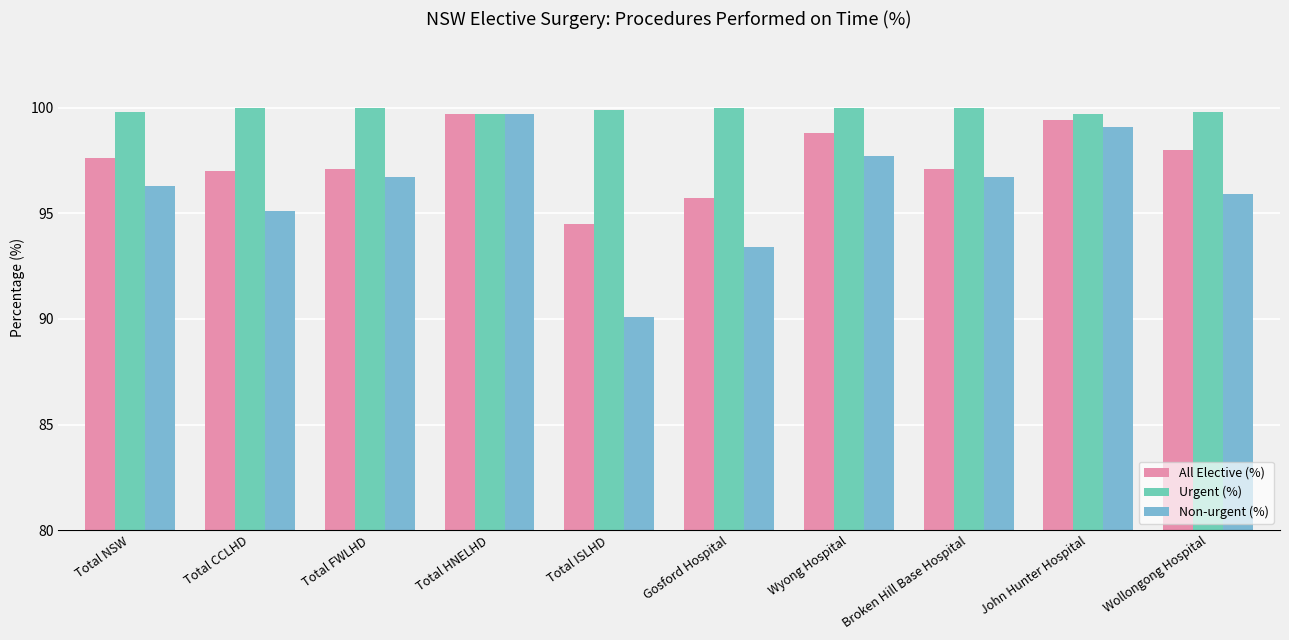

At Broken Hill Base Hospital, list the series in order from smallest to largest.

Non-urgent (%), All Elective (%), Urgent (%)